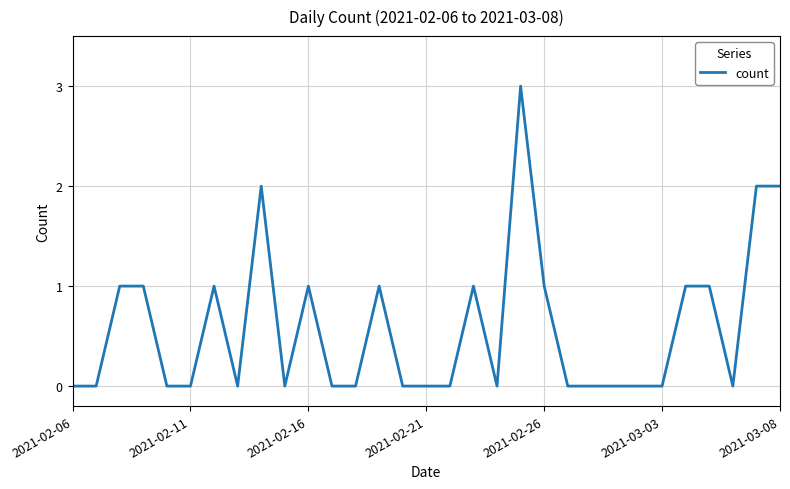

What is the sum of all values?

18